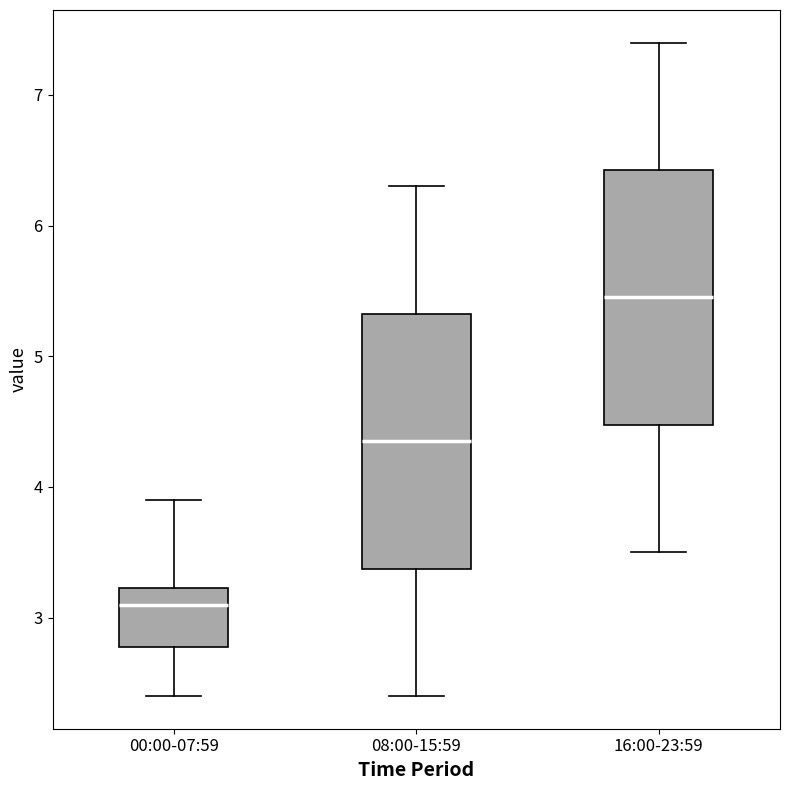

Which box has the highest median line?

16:00-23:59